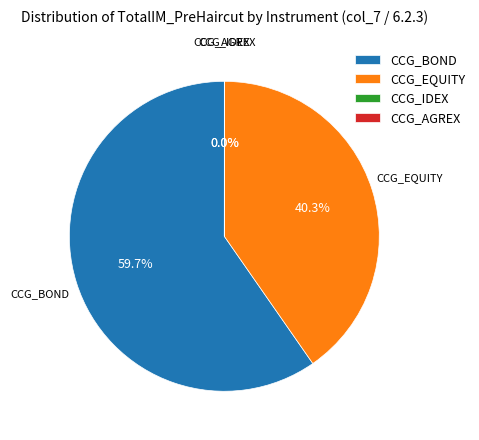

To the nearest percent, what is the difference between the largest and smallest slice percentages?

60%